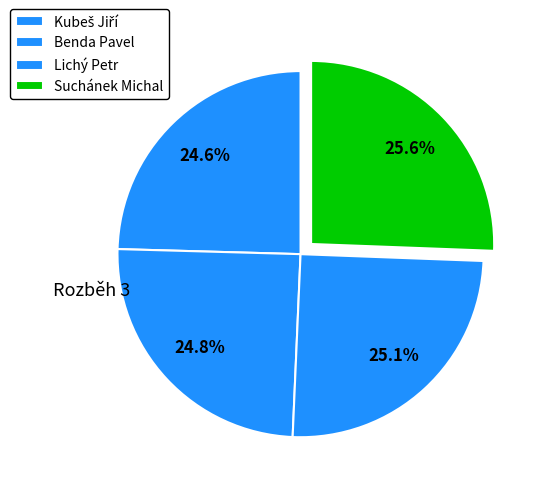

How many slices are in this pie chart?

4